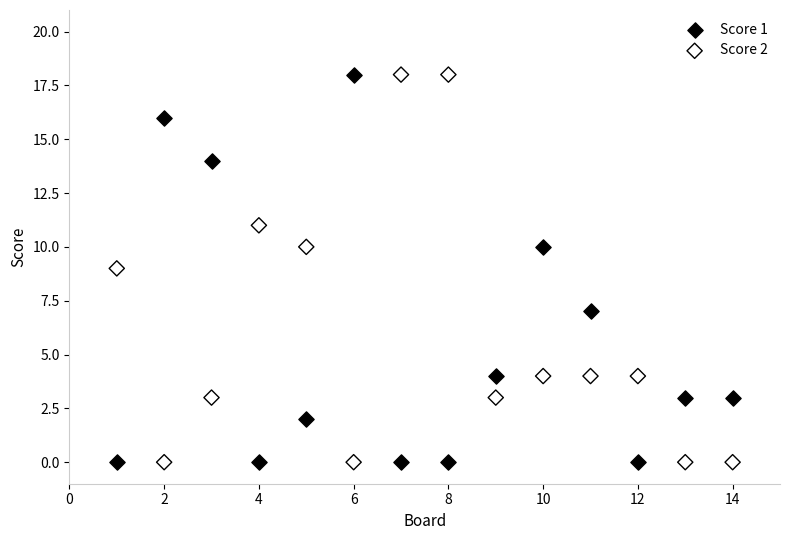

What is the X range (max minus min) for the scatter plot?

13